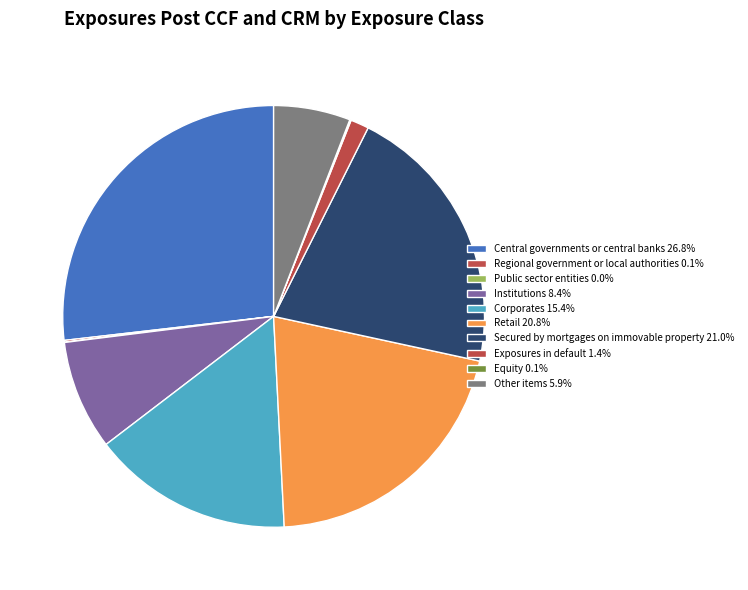

Which category has the biggest portion of the pie?

Central governments or central banks